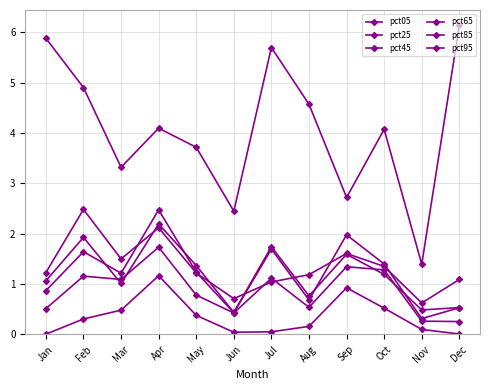

At how many categories does at least one series exceed 3?

9